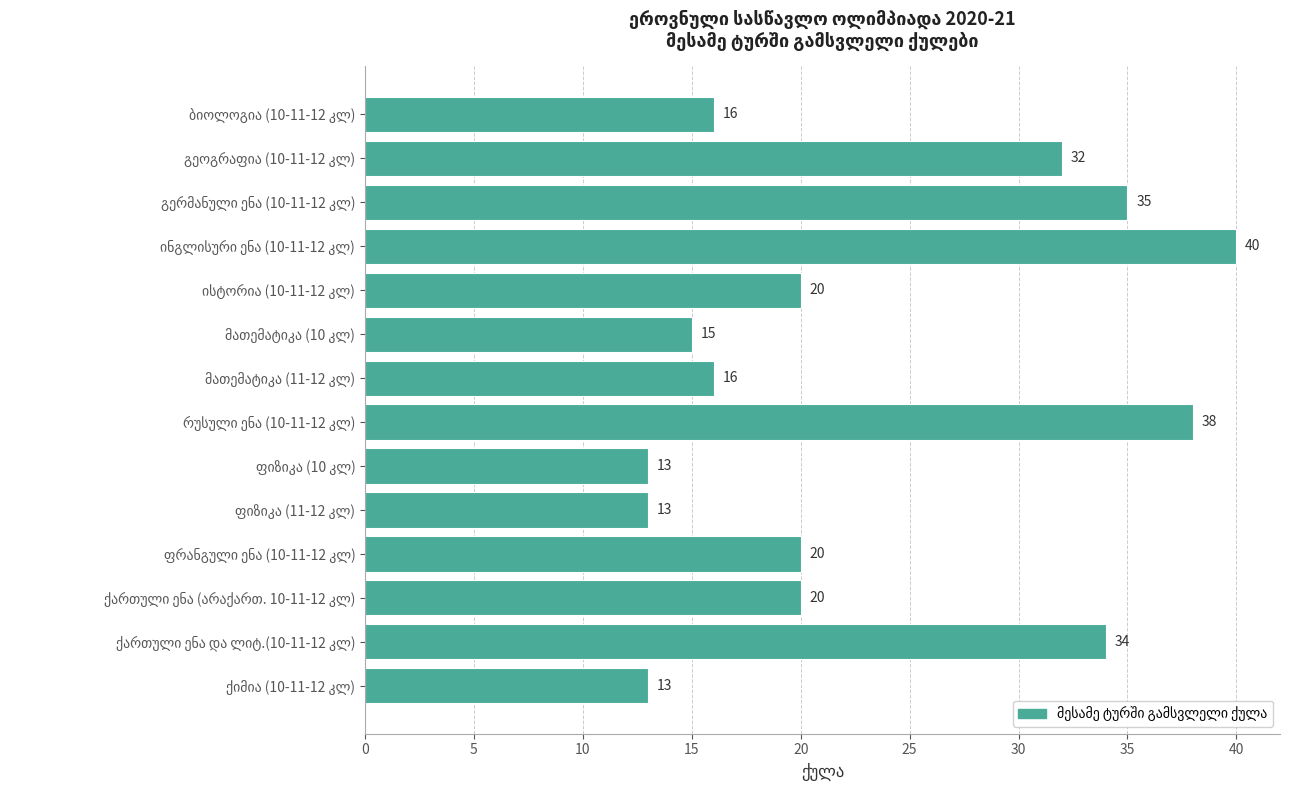

What is the smallest value displayed?

13